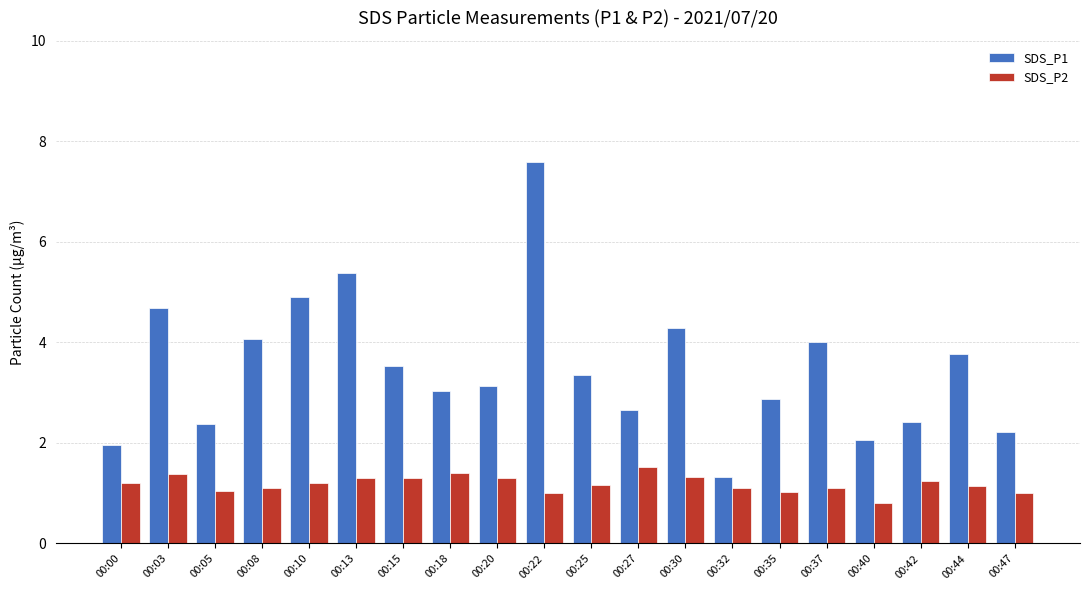

Which series has the largest total across all categories?

SDS_P1